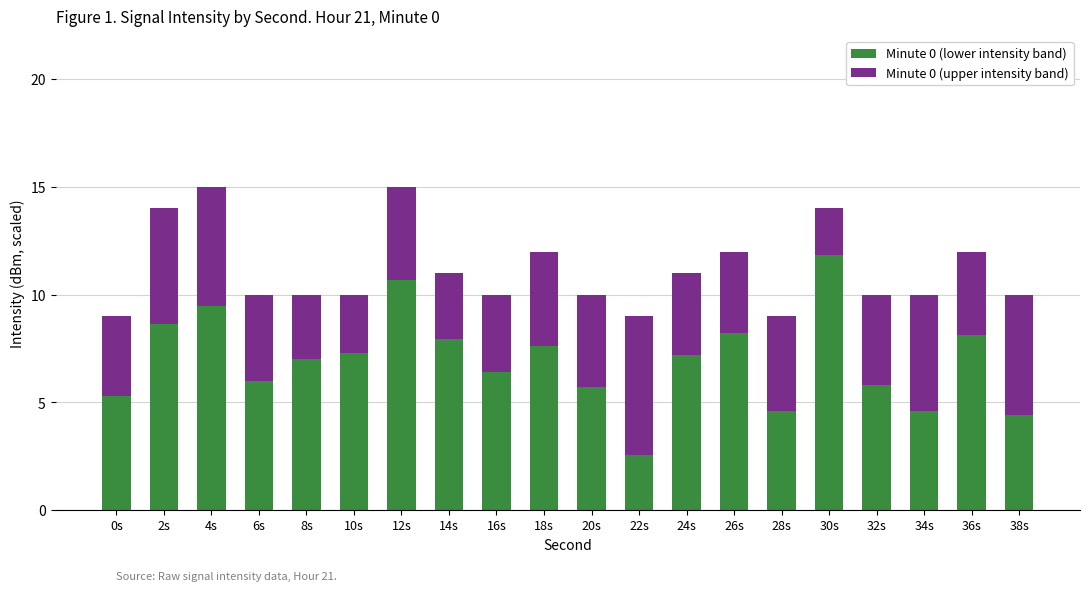

What is the difference between the maximum and minimum values in the Minute 0 (lower intensity band) series?

9.3